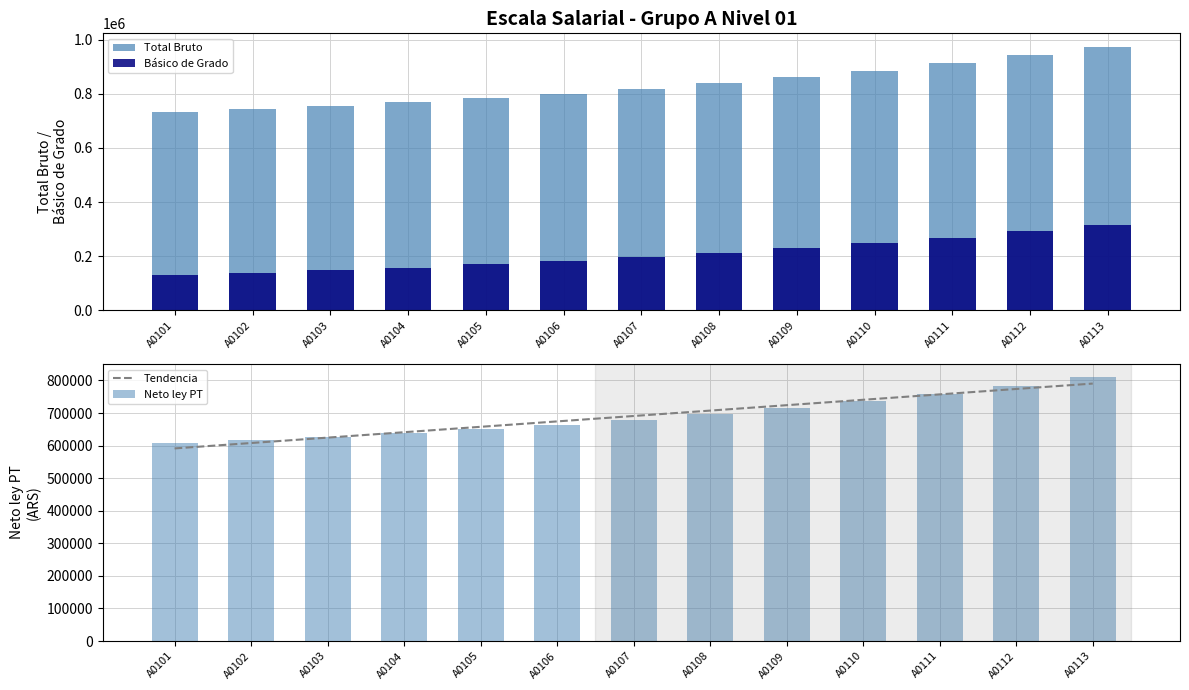

Which category has the lowest value across all series?

A0101